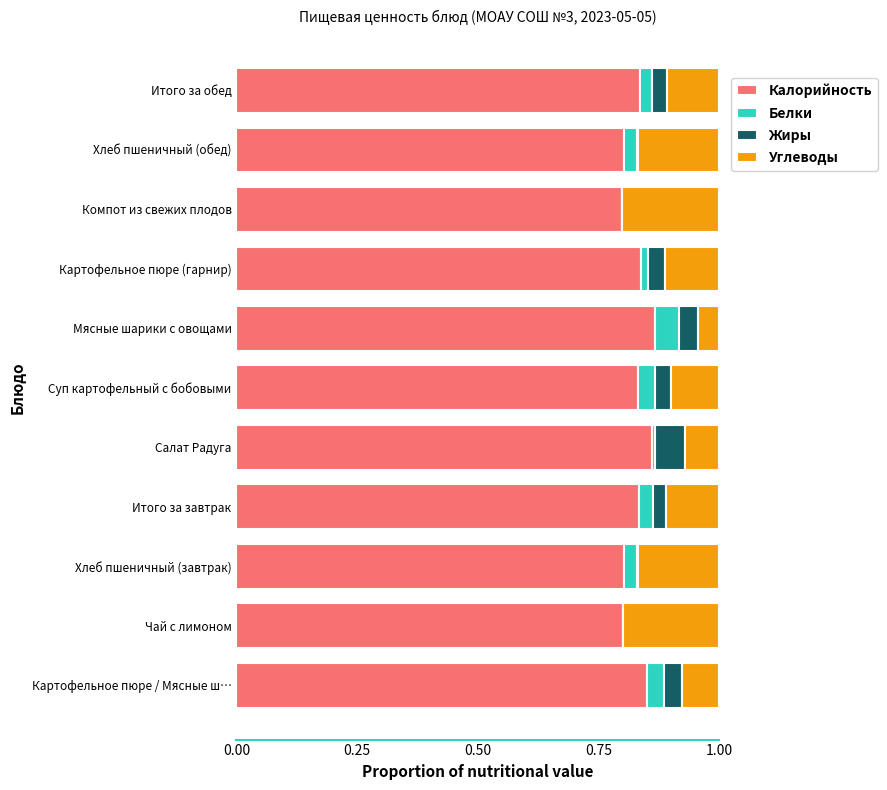

What is the total value across all series at Мясные шарики с овощами?

1.0